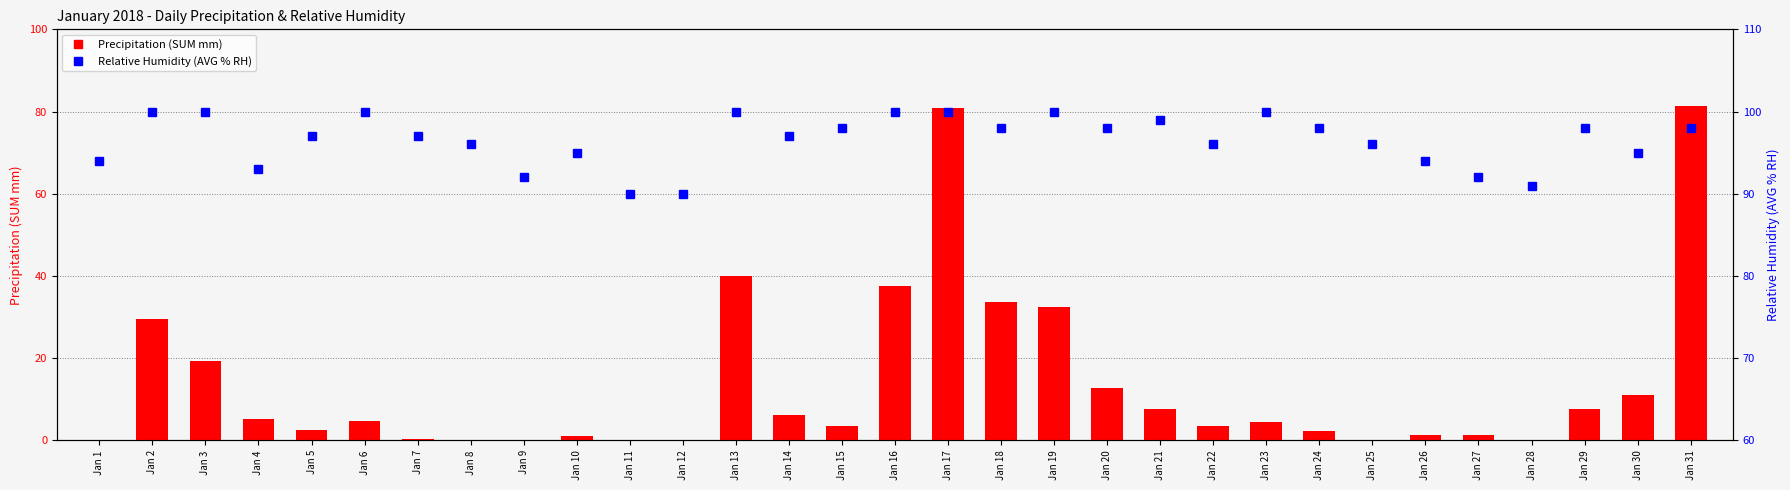

What is the sum of the Relative Humidity (AVG % RH) values at Jan 30 and Jan 26?

189.0